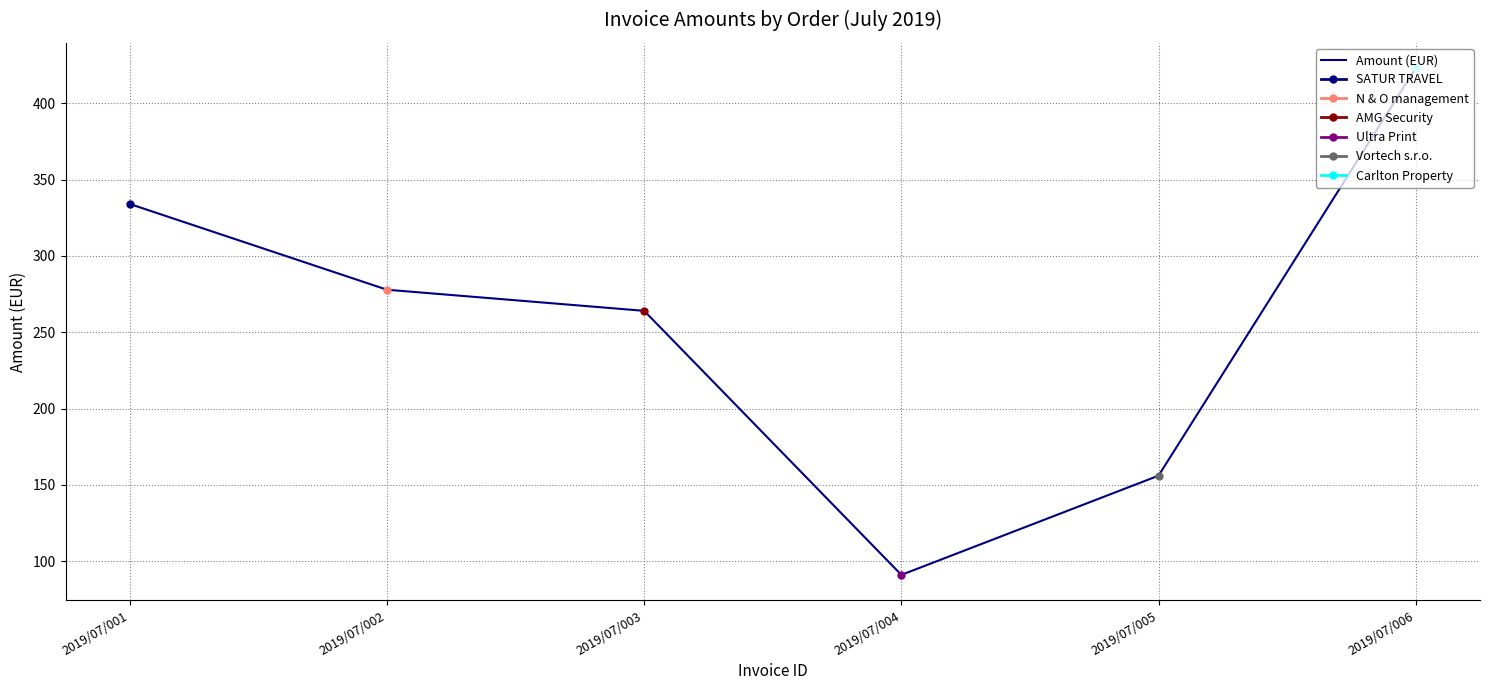

List the labels in order of value, smallest first.

2019/07/004, 2019/07/005, 2019/07/003, 2019/07/002, 2019/07/001, 2019/07/006